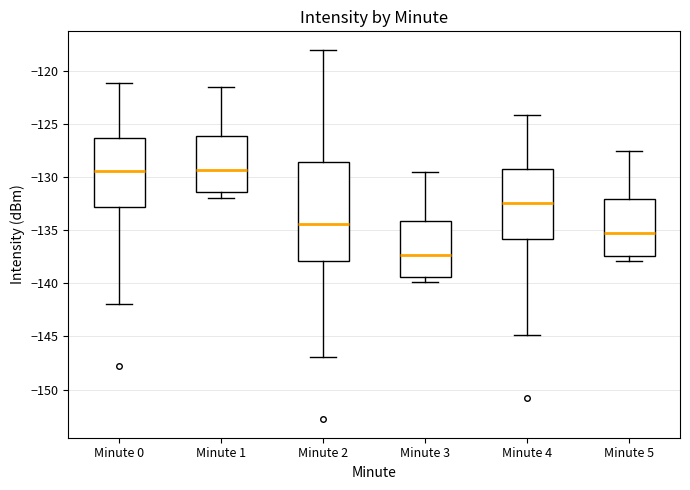

Comparing the boxes themselves (not the whiskers), which one is the tallest?

Minute 2